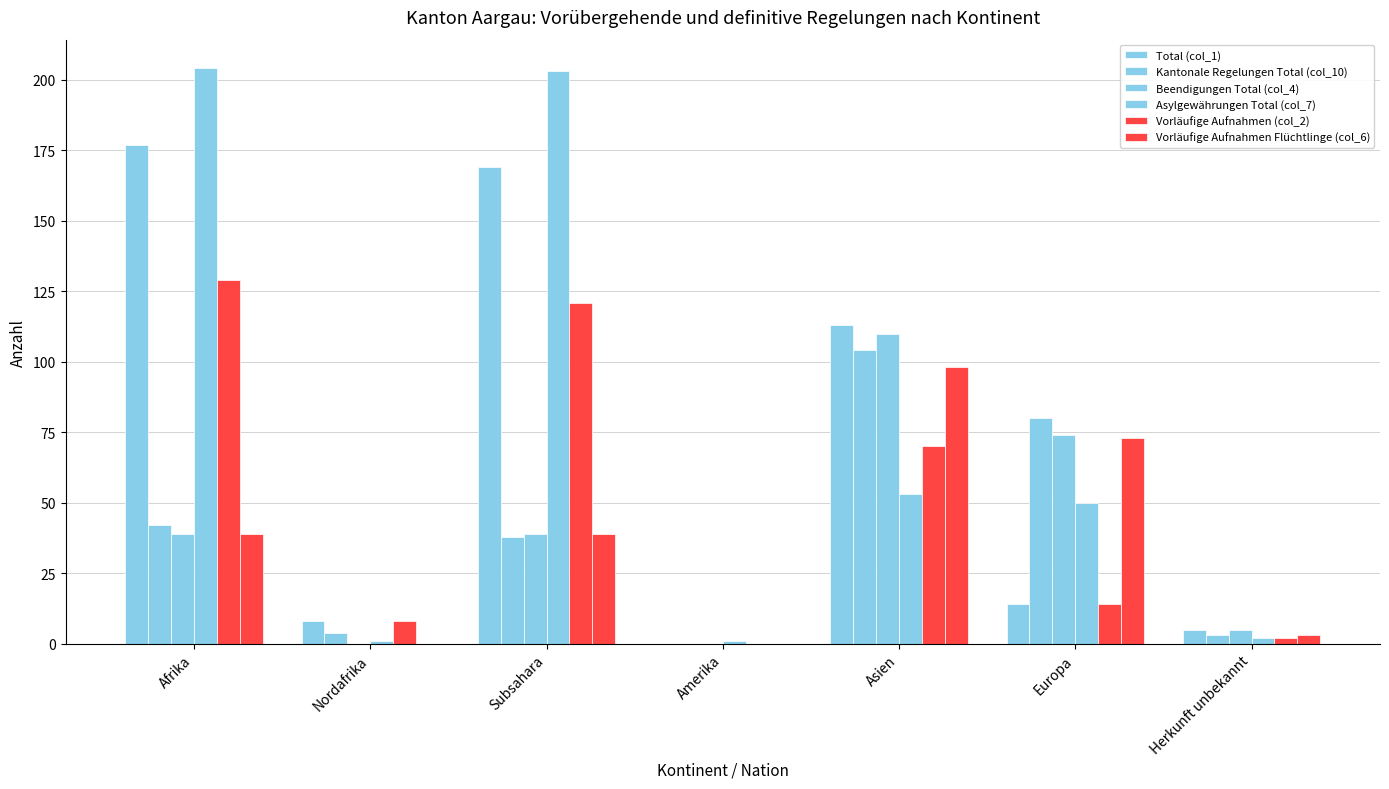

Reading left to right, list all the values displayed in this chart.

Total (col_1): 177	8	169	0	113	14	5
Kantonale Regelungen Total (col_10): 42	4	38	0	104	80	3
Beendigungen Total (col_4): 39	0	39	0	110	74	5
Asylgewährungen Total (col_7): 204	1	203	1	53	50	2
Vorläufige Aufnahmen (col_2): 129	8	121	0	70	14	2
Vorläufige Aufnahmen Flüchtlinge (col_6): 39	0	39	0	98	73	3